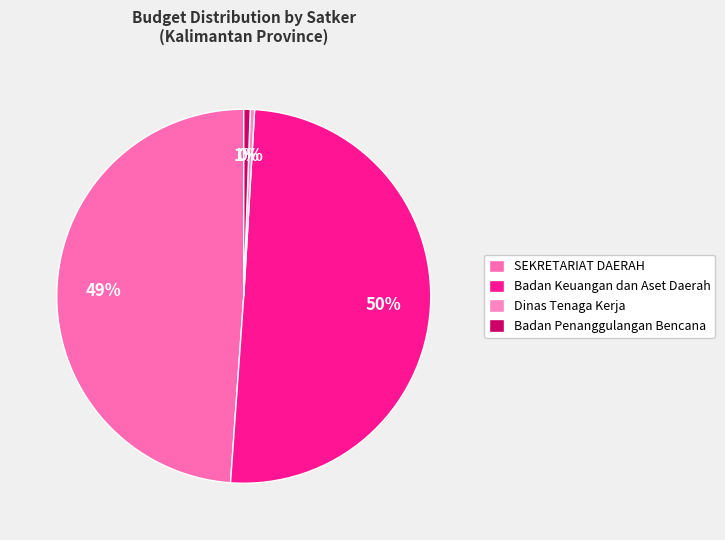

How many segments does this pie chart have?

4